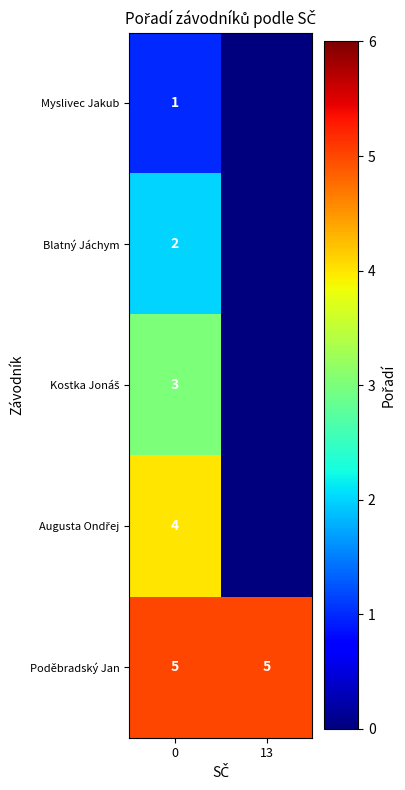

What is the spread (max minus min) of values at 0?

4